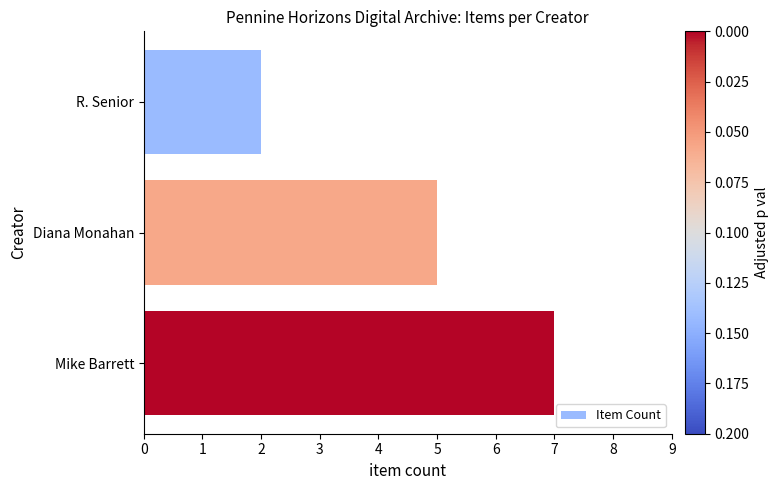

Which has a higher value, R. Senior or Diana Monahan?

Diana Monahan